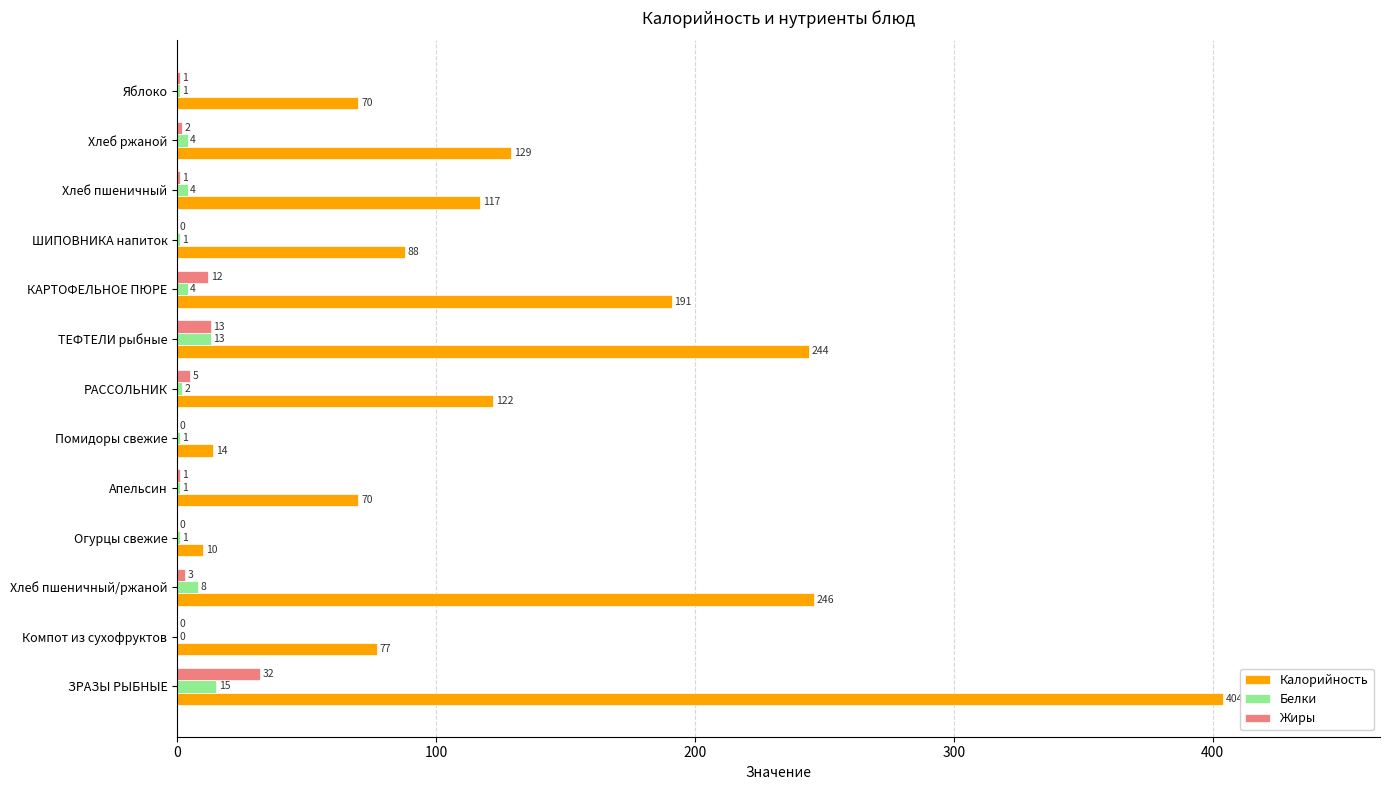

How many distinct data groups are displayed?

3